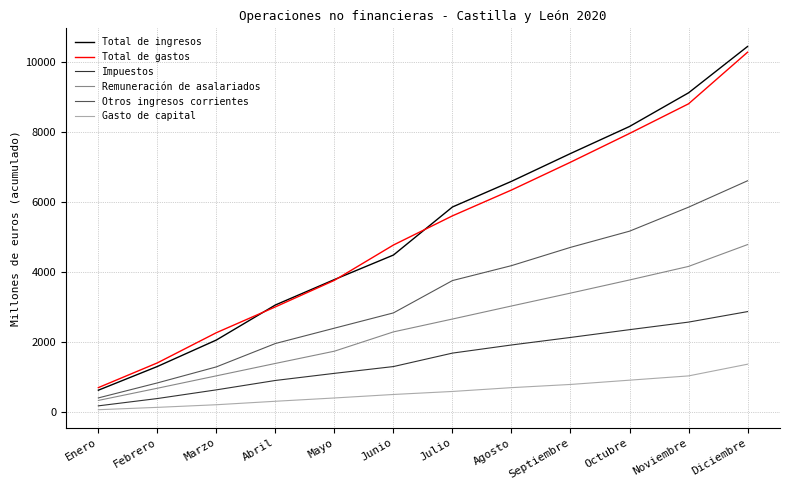

Is the value of Impuestos at Enero greater than the value of Otros ingresos corrientes at Agosto?

No